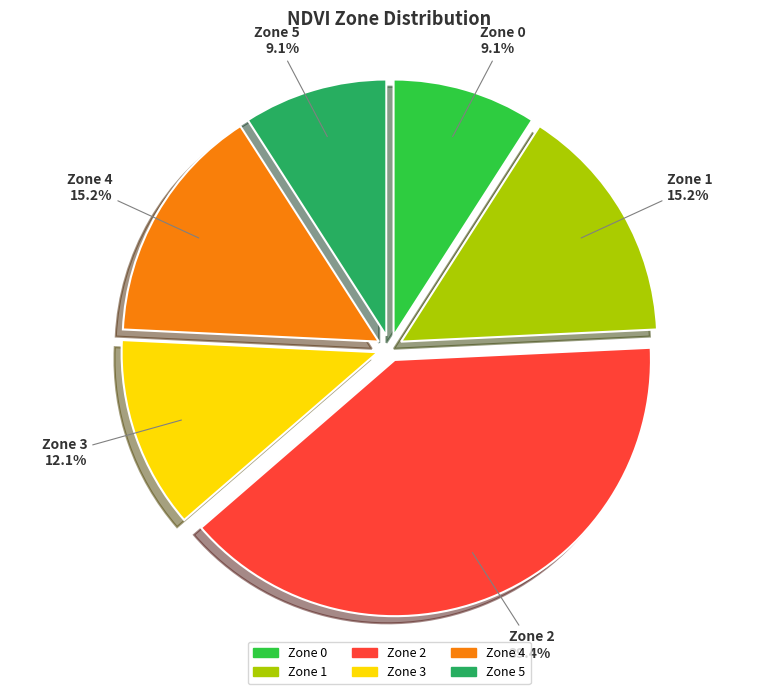

Which category has the biggest portion of the pie?

Zone 2